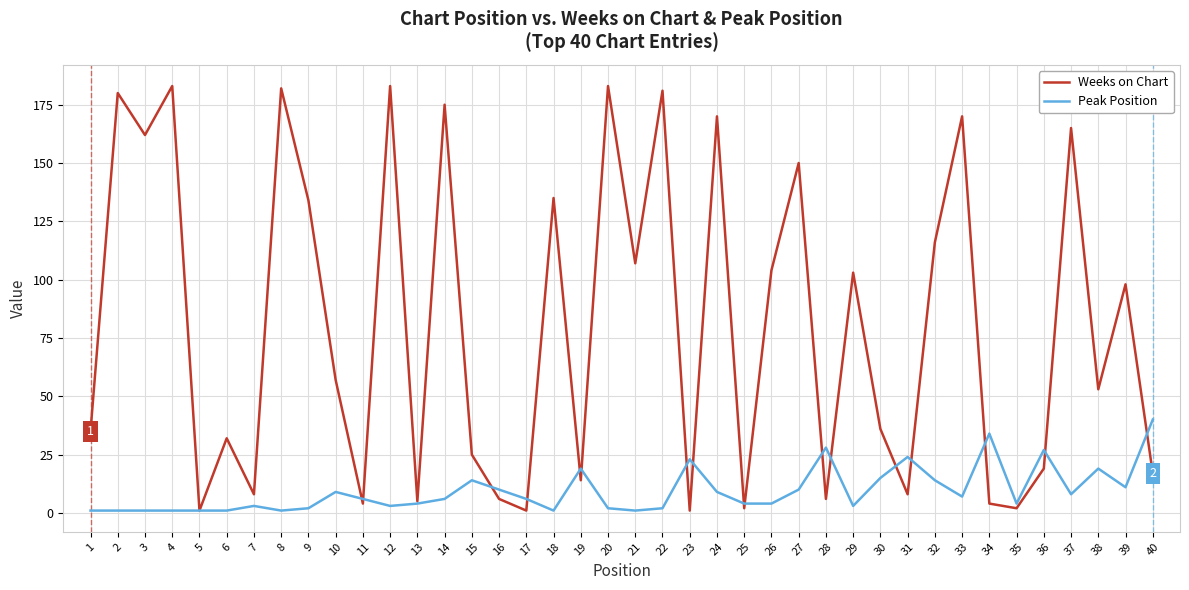

True or false: Weeks on Chart has a value of 36 at 32.

False